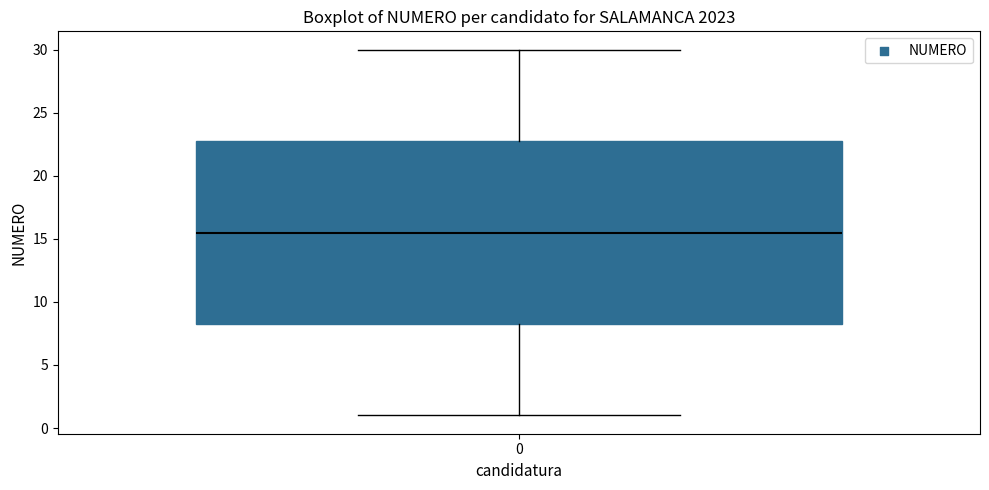

Transcribe this box plot: give where the median line is, the range the box spans, and where the two whiskers end, as read against the y-axis. The values are not printed on the chart, so give them approximately, as read against the axis.

median 15.5, box 8.5 to 23.0, whiskers 1.0 to 30.0